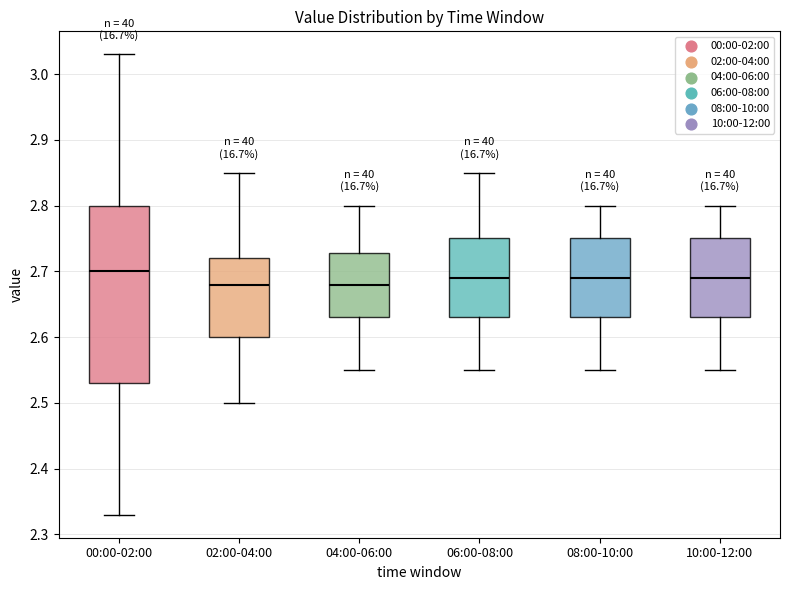

Reading left to right, read every box against the y-axis: the position of its median line, the range the box covers, and the ends of its whiskers. The values are not printed on the chart, so give them approximately, as read against the axis.

00:00-02:00: median 2.70, box 2.53 to 2.80, whiskers 2.33 to 3.03
02:00-04:00: median 2.68, box 2.60 to 2.72, whiskers 2.50 to 2.85
04:00-06:00: median 2.68, box 2.63 to 2.73, whiskers 2.55 to 2.80
06:00-08:00: median 2.69, box 2.63 to 2.75, whiskers 2.55 to 2.85
08:00-10:00: median 2.69, box 2.63 to 2.75, whiskers 2.55 to 2.80
10:00-12:00: median 2.69, box 2.63 to 2.75, whiskers 2.55 to 2.80